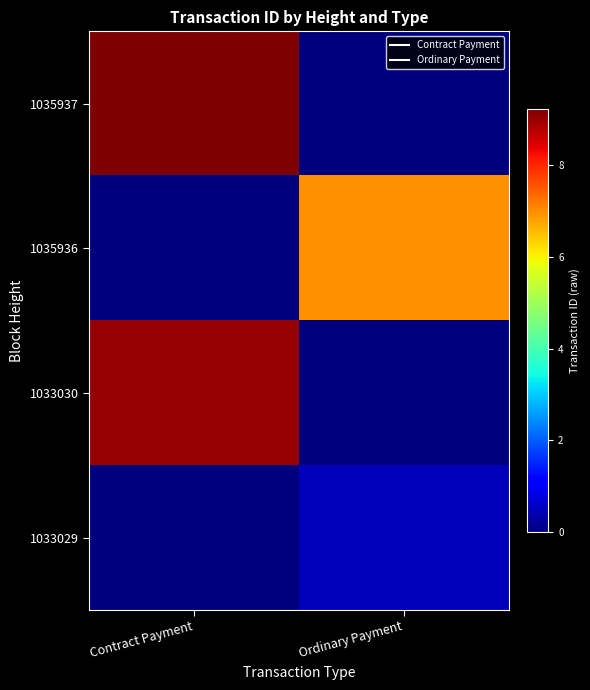

At which category is the sum across all series the highest?

Contract Payment